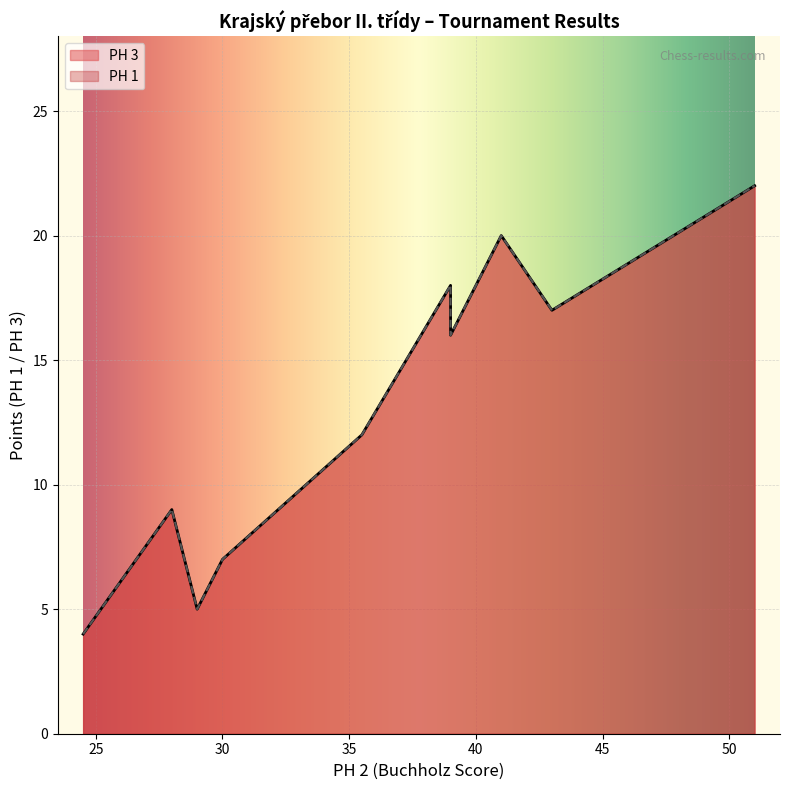

Which has a higher value, 24.5 or 51?

51